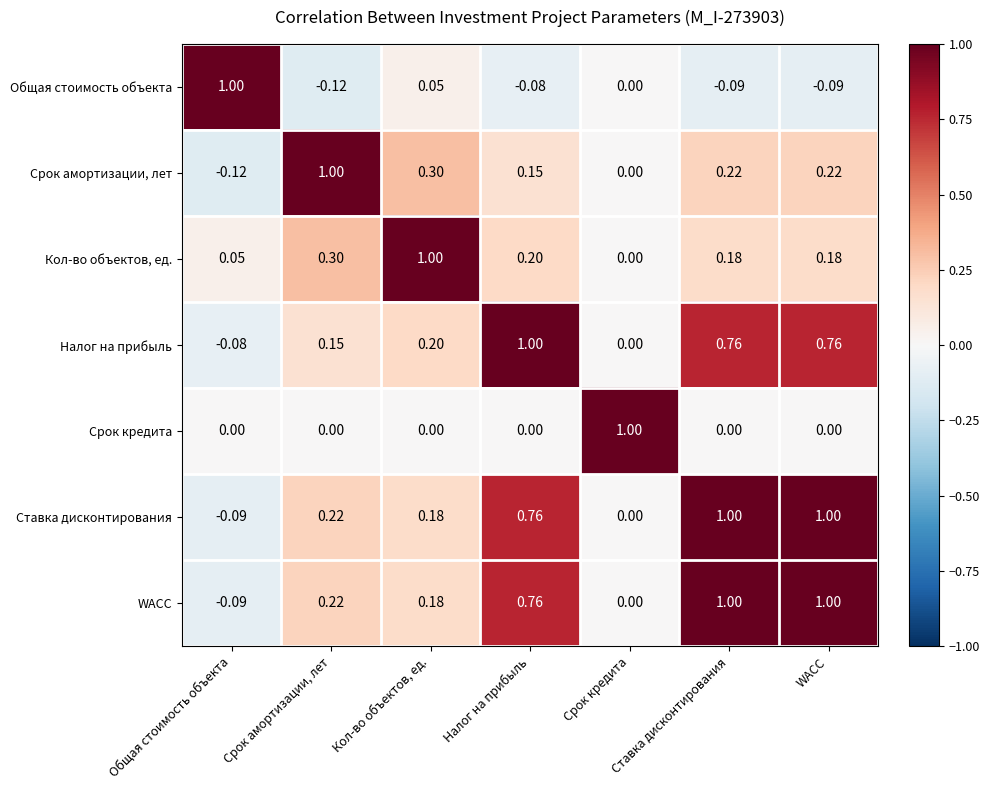

At which label does Общая стоимость объекта reach its minimum?

Срок амортизации, лет